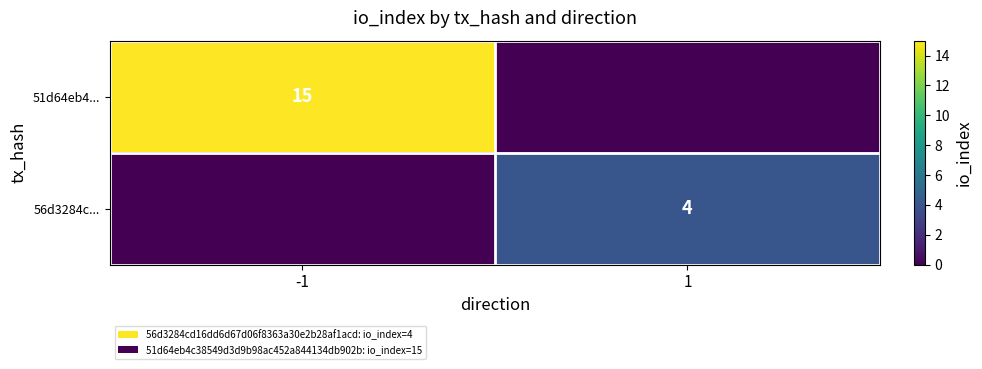

Which has a higher value, -1 or 1?

-1